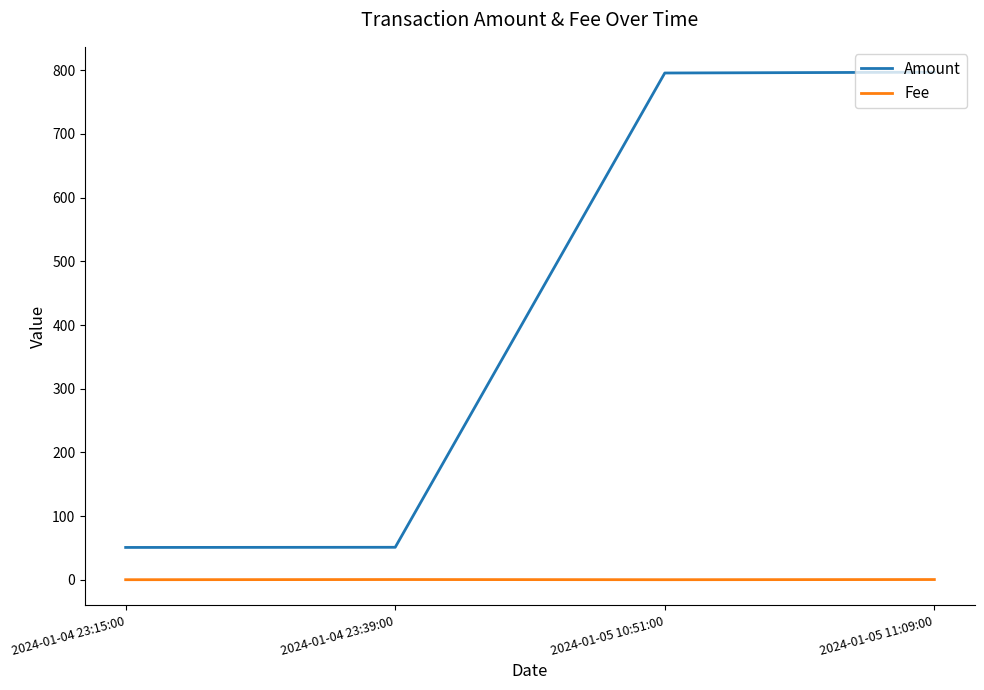

Is the value of Fee at 2024-01-04 23:39:00 greater than the value of Amount at 2024-01-05 11:09:00?

No